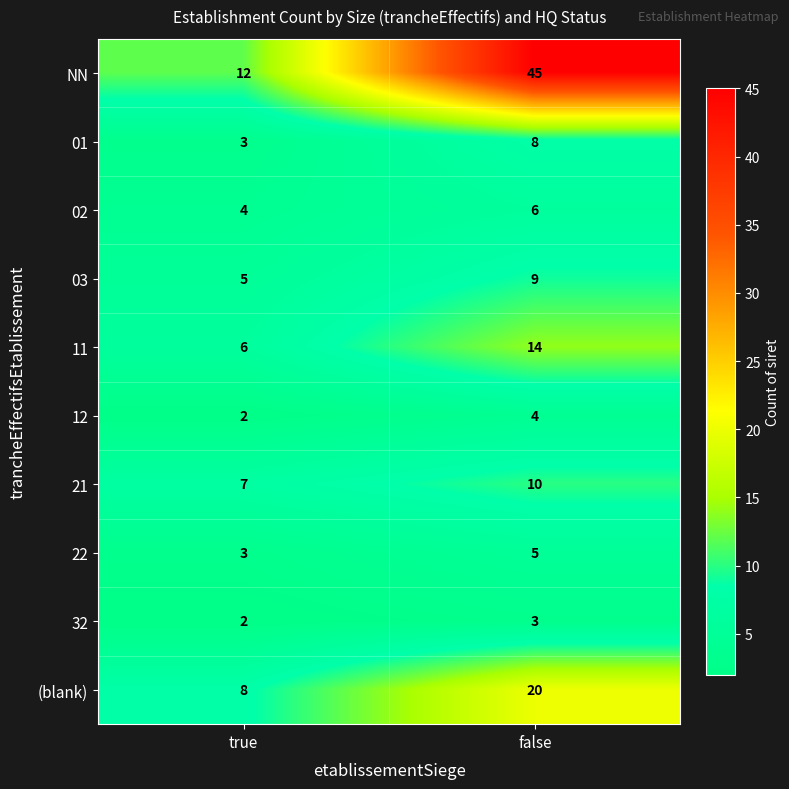

Which series changed the most between true and false?

NN